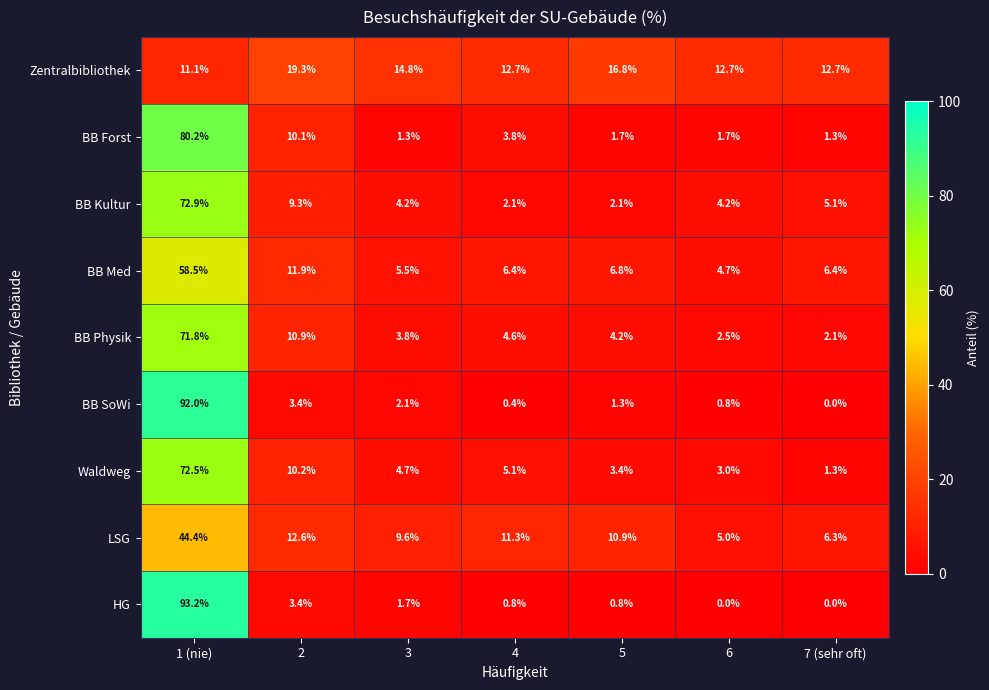

Which series changed the most between 1 (nie) and 5?

HG